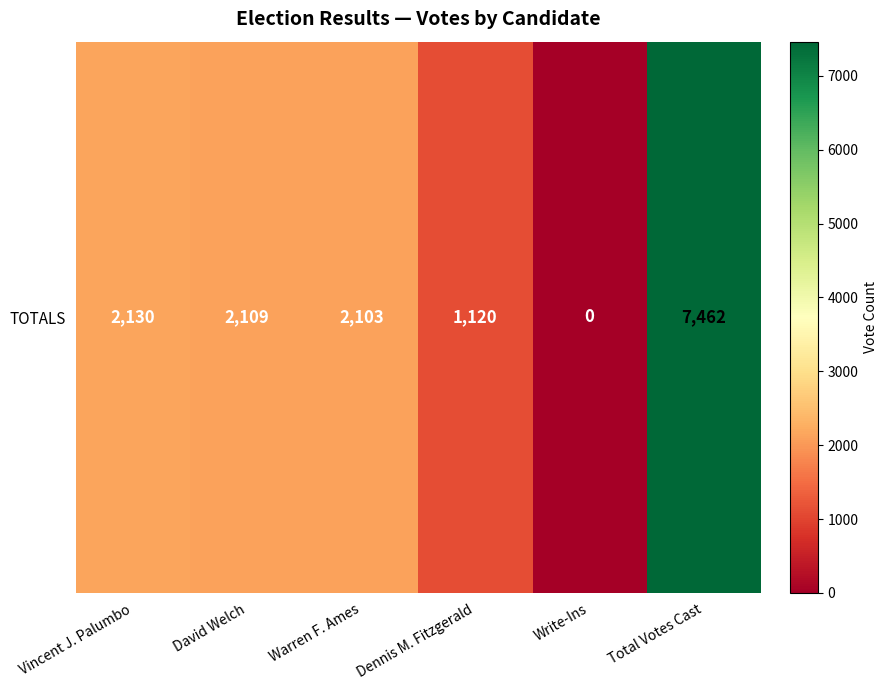

Approximately how many times larger is the value at Warren F. Ames compared to Total Votes Cast?

0.3